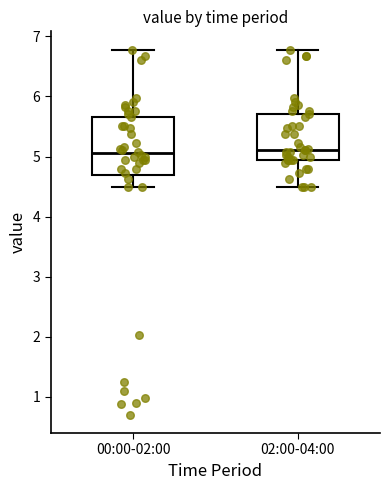

Which box is the tallest, from its lower edge to its upper edge?

00:00-02:00